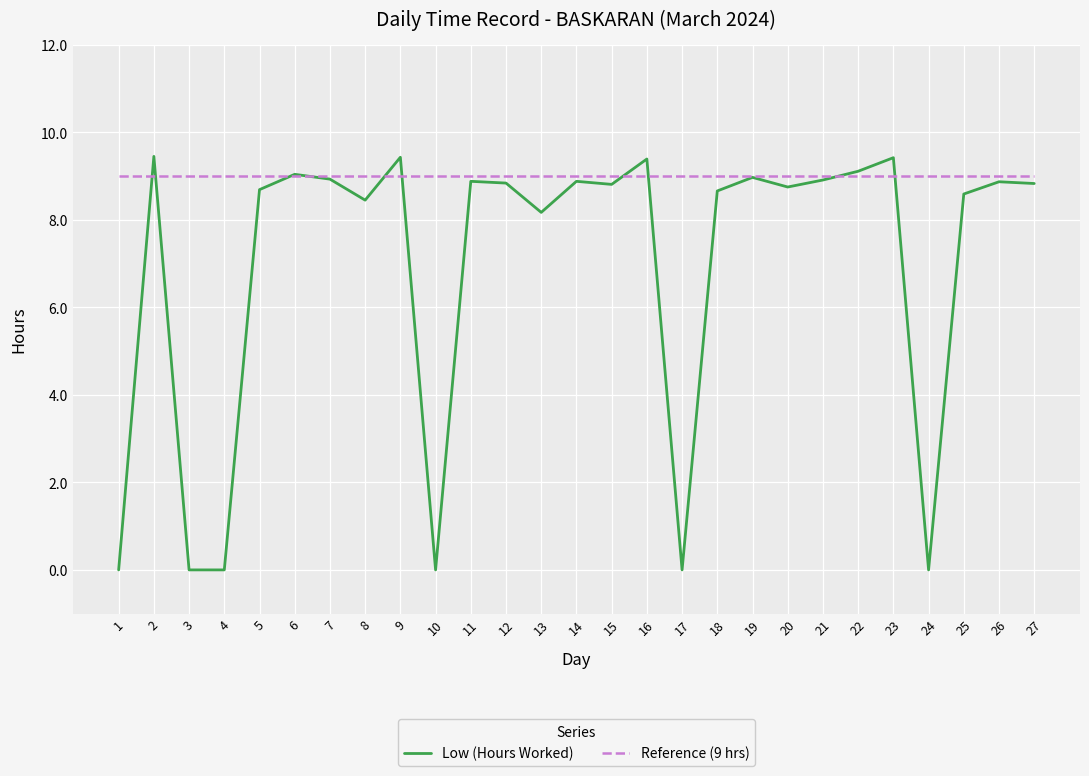

What is the spread (max minus min) of values at 10?

9.0